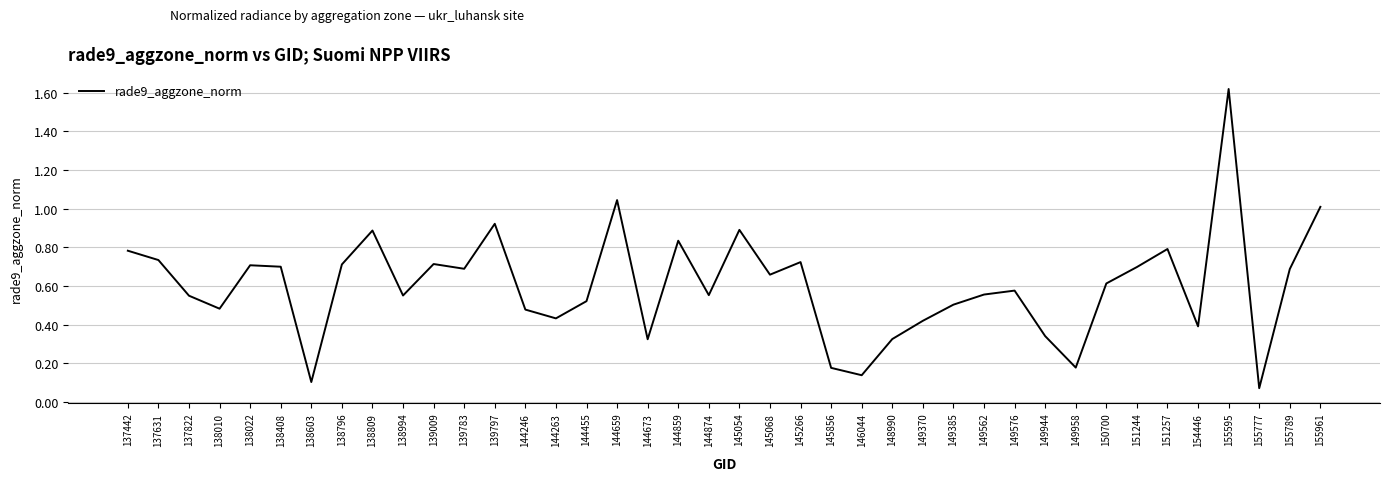

What is the difference between the maximum and minimum values?

1.5